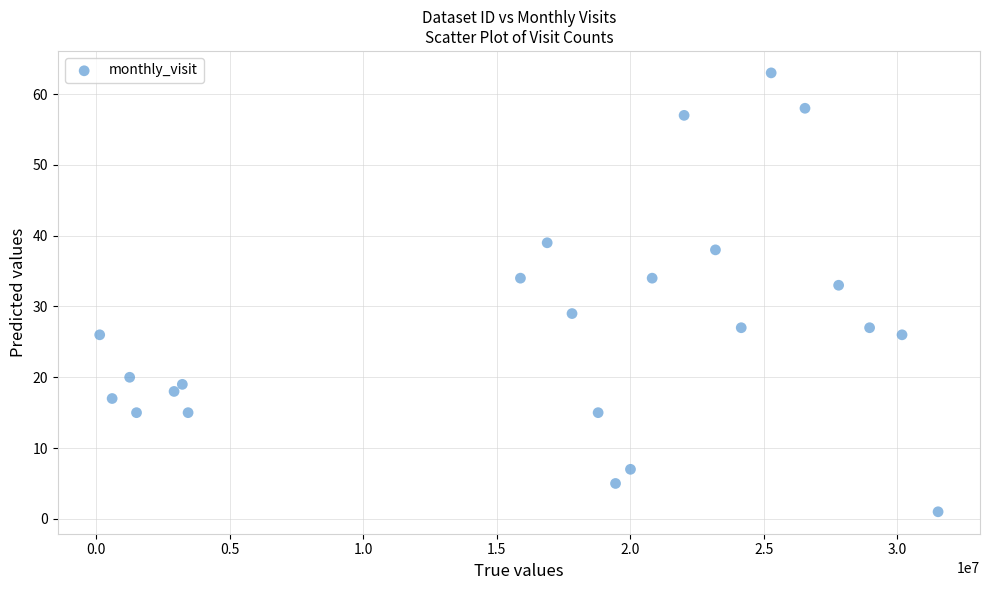

What is the range of X values (max minus min)?

31402864